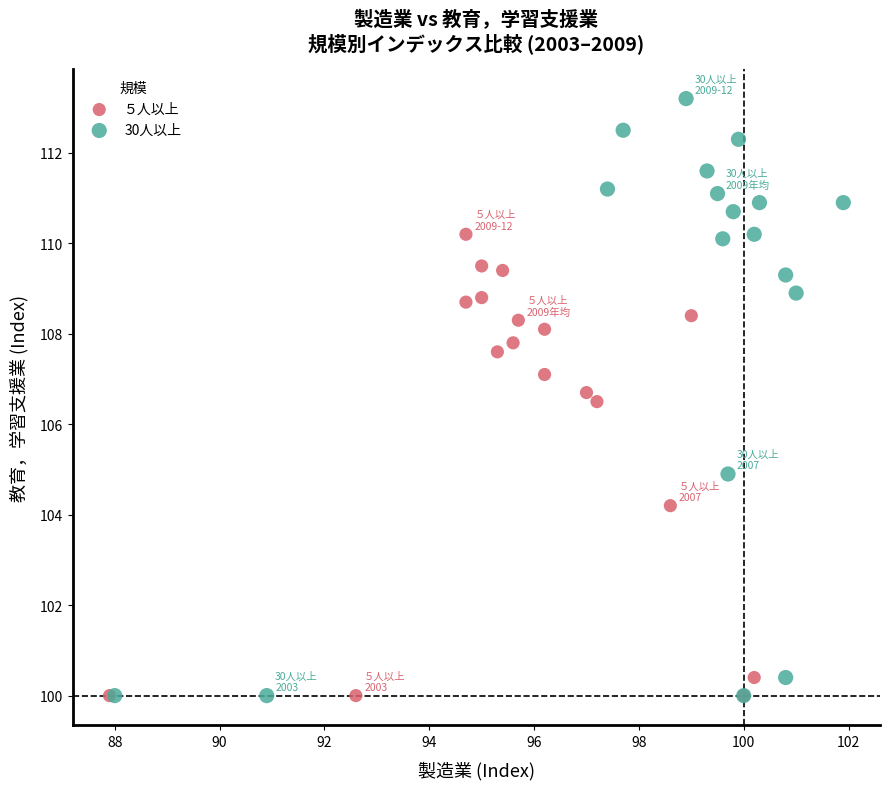

What are all the series names shown in the legend?

５人以上, 30人以上